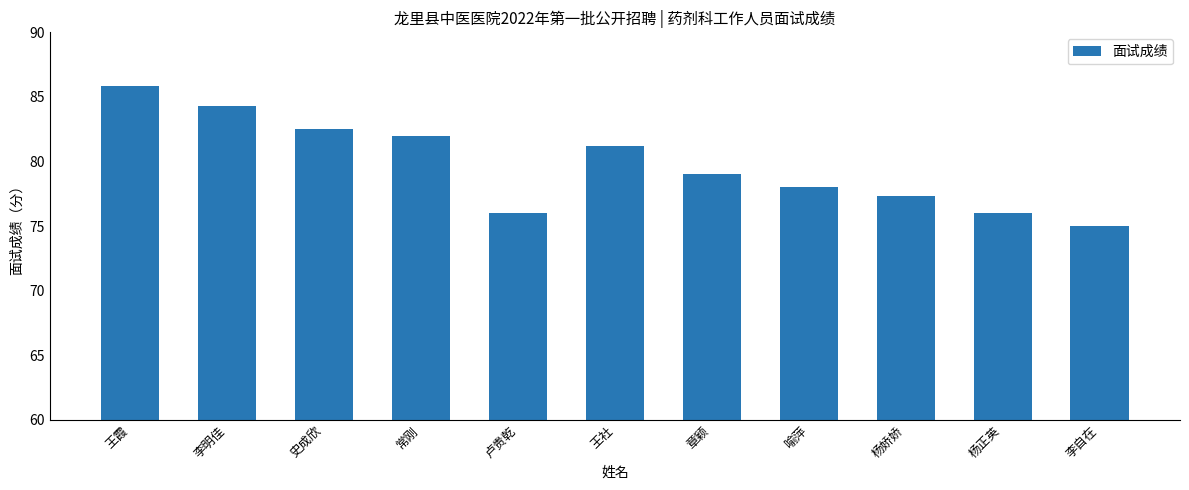

Reading left to right, what are all the values shown in this chart?

85.8	84.3	82.5	82.0	76.0	81.2	79.0	78.0	77.3	76.0	75.0